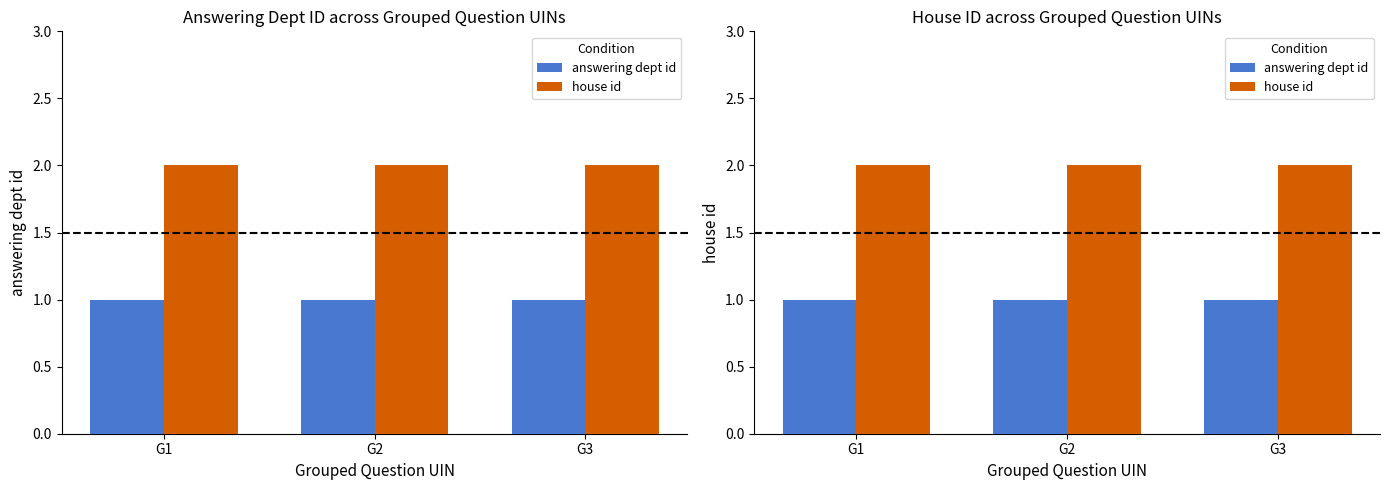

What is the total value across all series at G3?

3